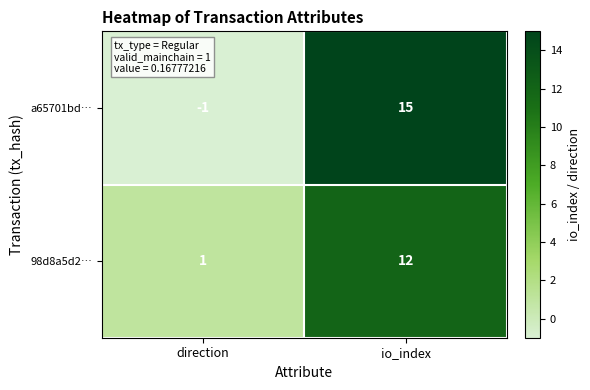

Where is a65701bd… nearest to the value 7?

direction